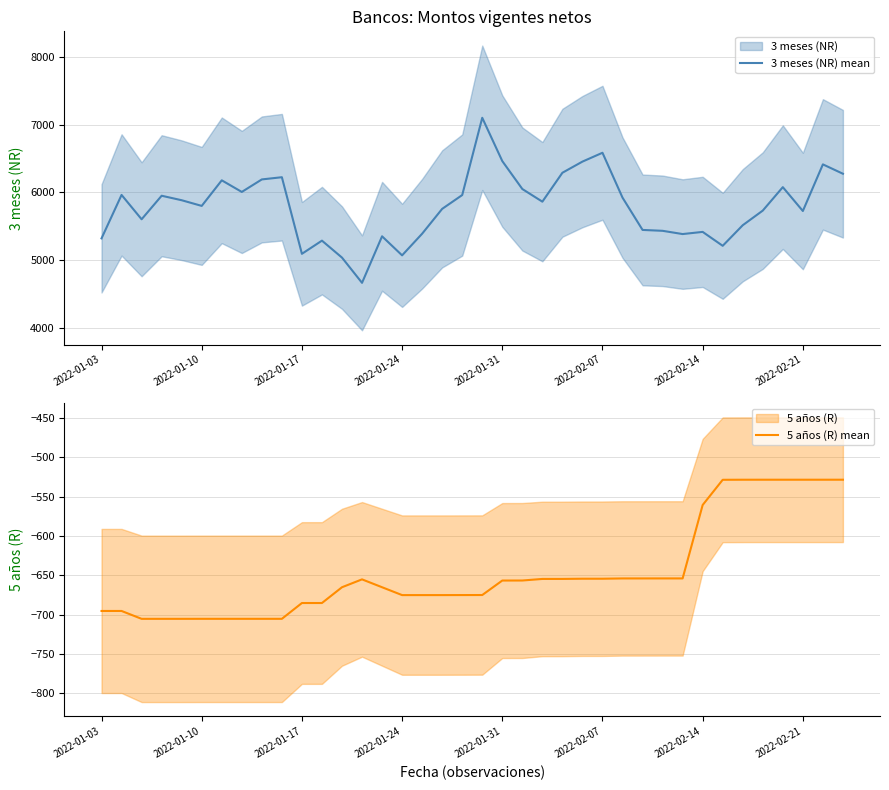

True or false: 5 años (R) mean has more than 1 interior local peaks.

False